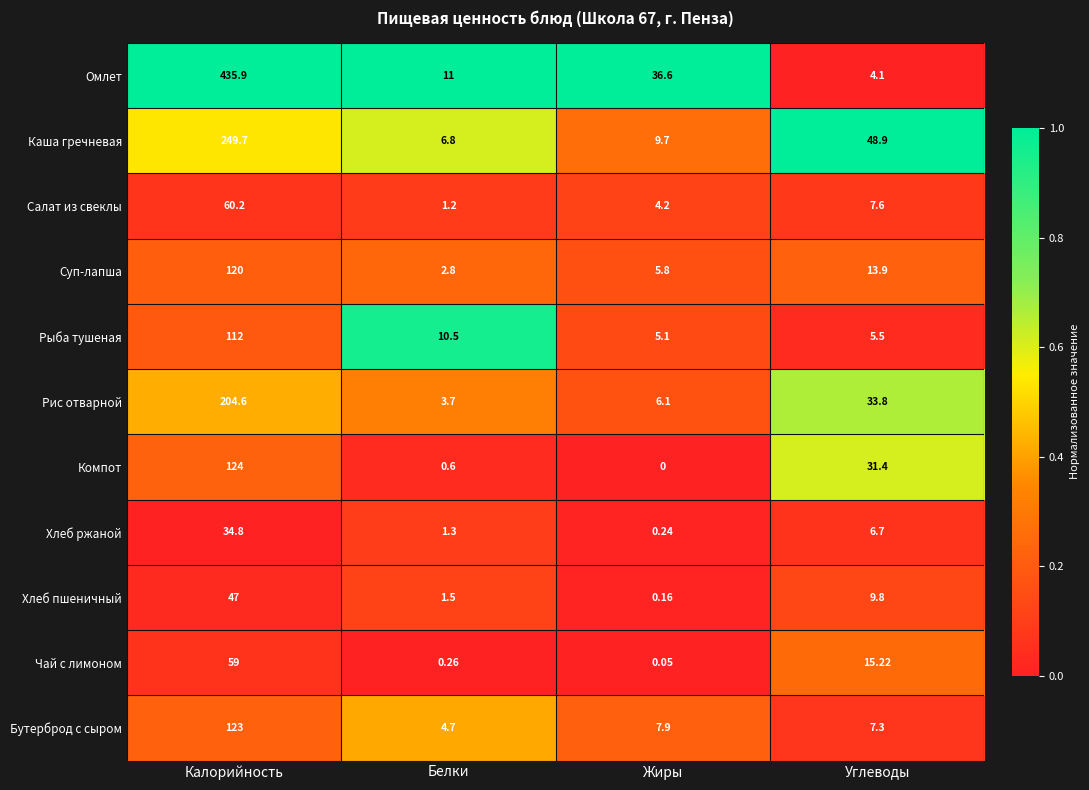

How many series are shown in this chart?

11